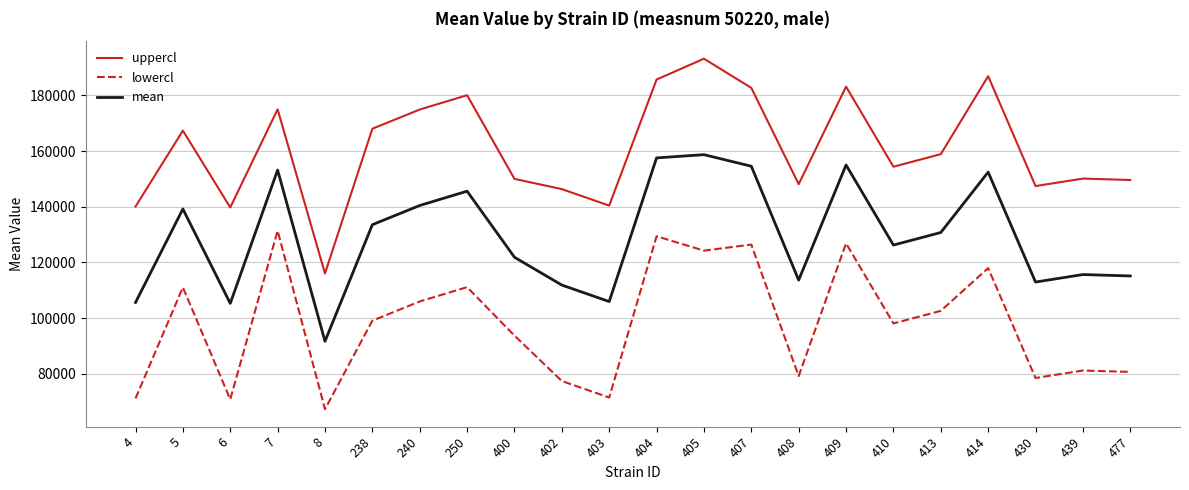

How many lines are shown in the chart?

3